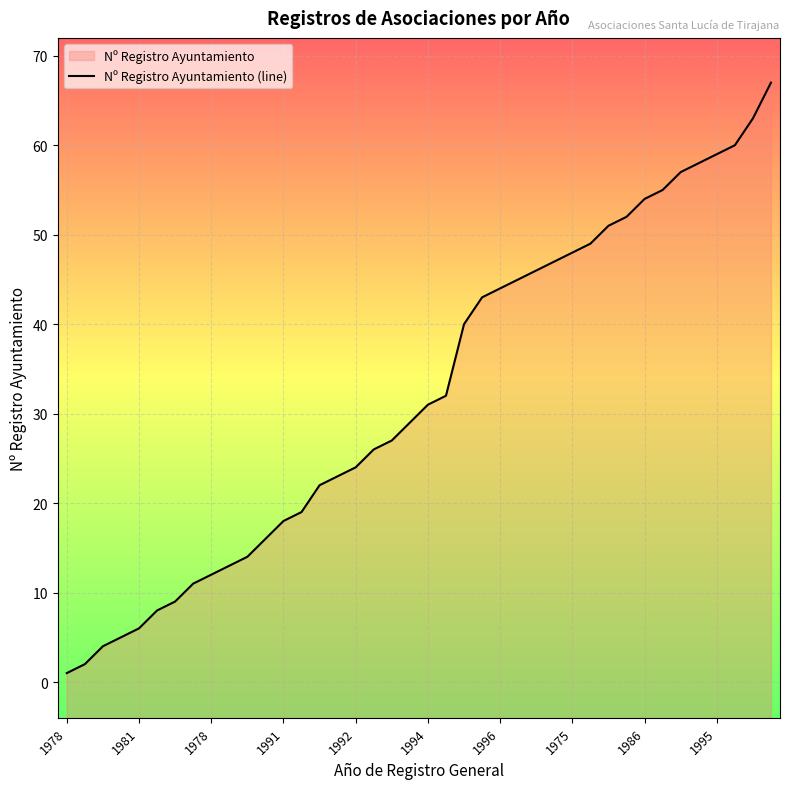

Rank the categories by value from lowest to highest.

1978, 1977, 1988, 1978, 1981, 1990, 1979, 1983, 1978, 1977, 1981, 1991, 1991, 1991, 1991, 1986, 1992, 1978, 1993, 1970, 1994, 1982, 2002, 1996, 1996, 1998, 1999, 1998, 1975, 1997, 1993, 1986, 1986, 1995, 1990, 2001, 1995, 1992, 2003, 2003